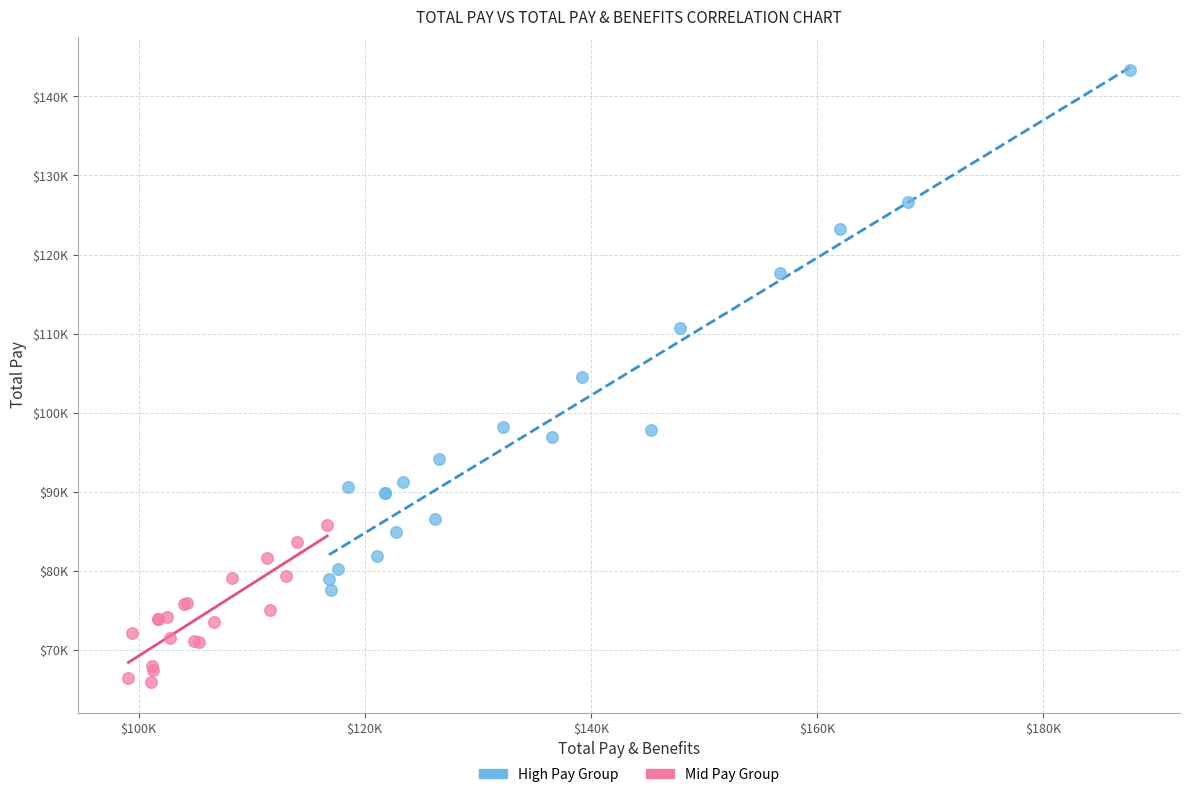

What are all the series names shown in the legend?

High Pay Group, Mid Pay Group